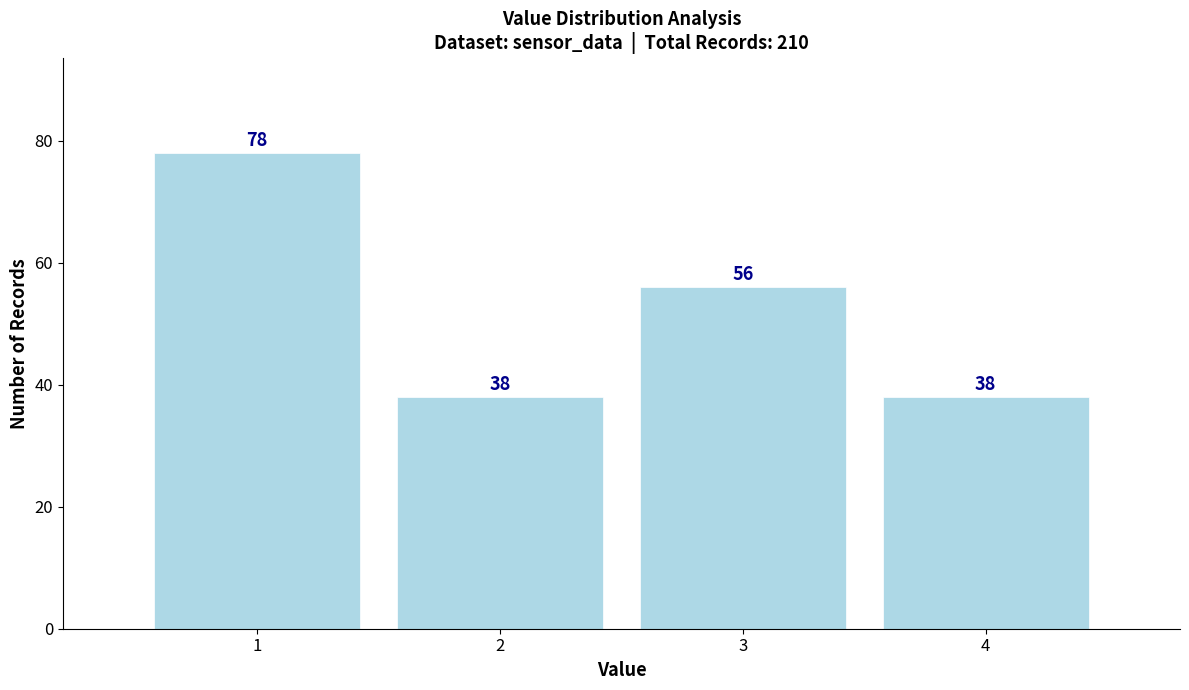

Reading left to right, what are all the values shown in this chart?

1=78	2=38	3=56	4=38